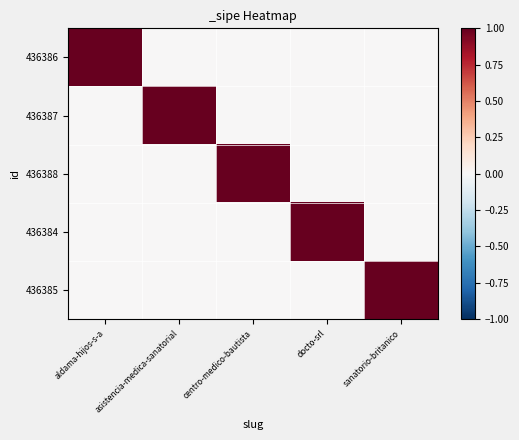

What is the maximum value shown in the chart?

1